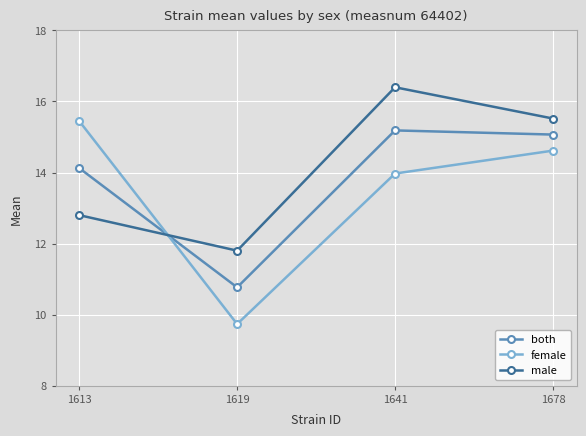

Between 1613 and 1678, which series saw the biggest shift?

male